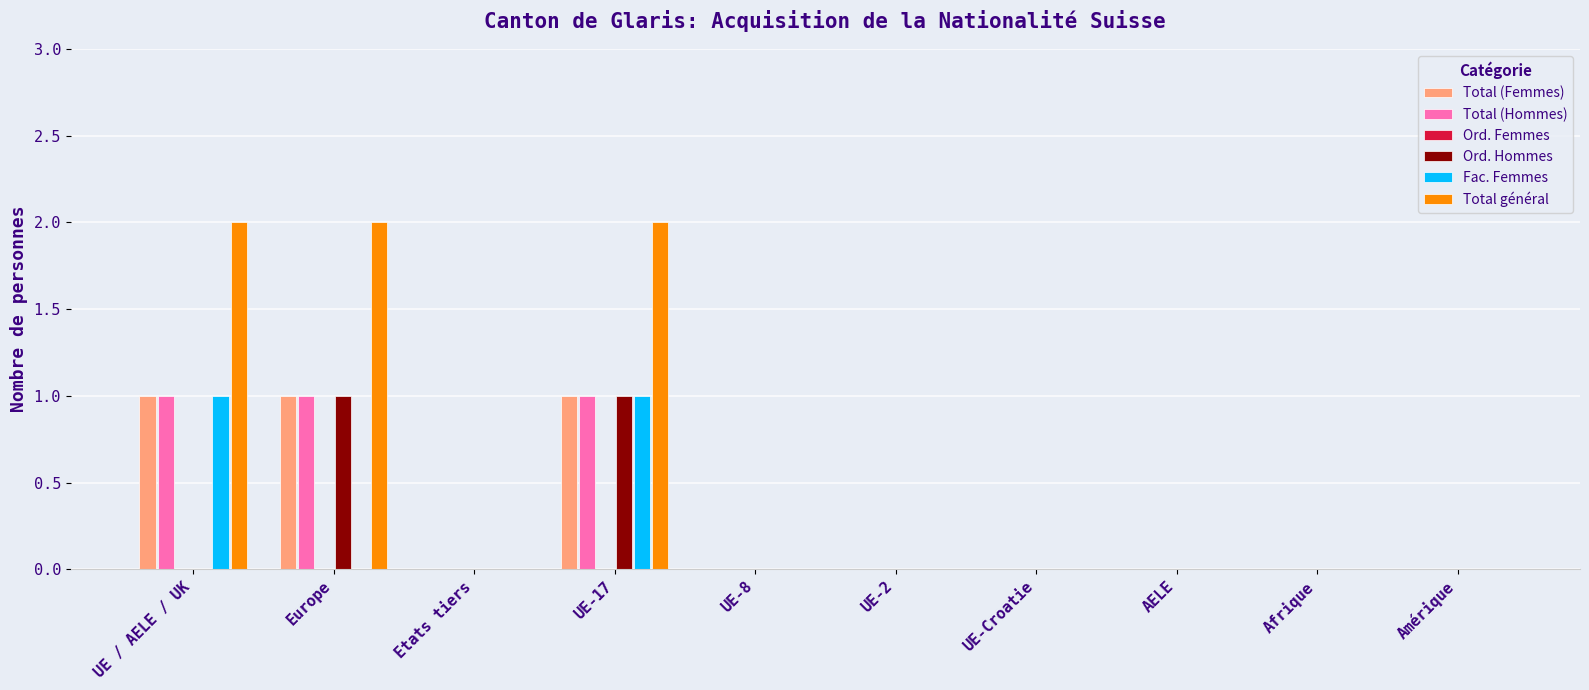

What is the label of the 6th bar from the left?

UE-2